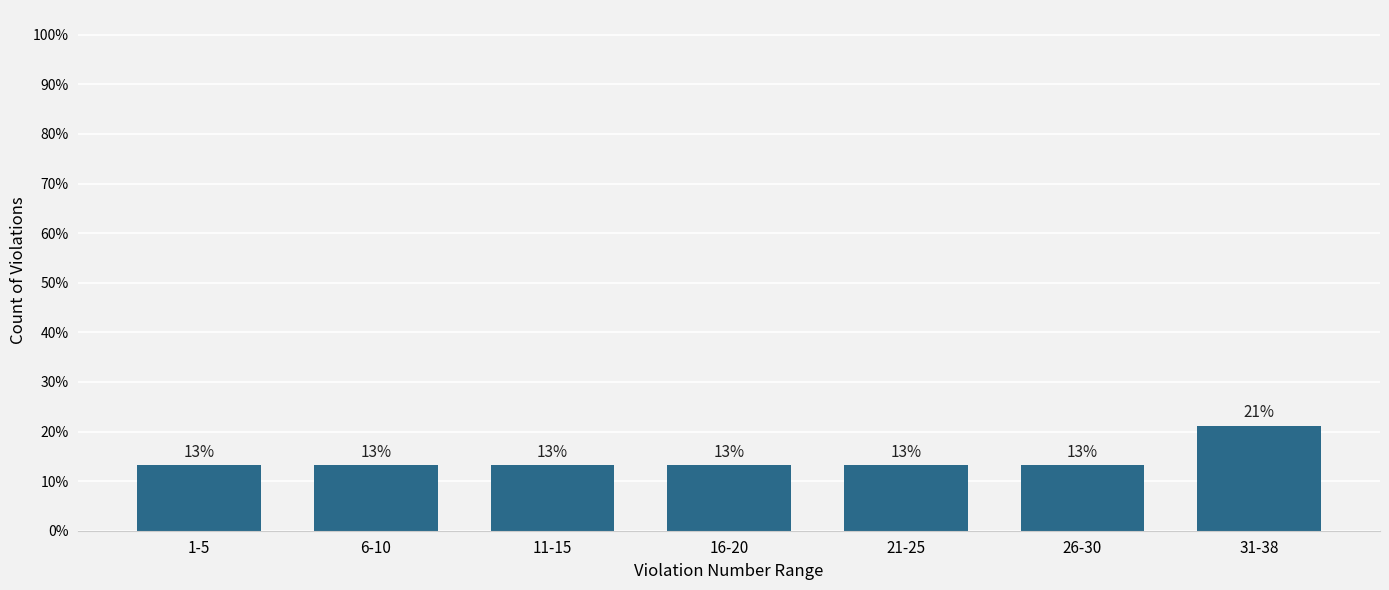

How many bars are there in total?

7